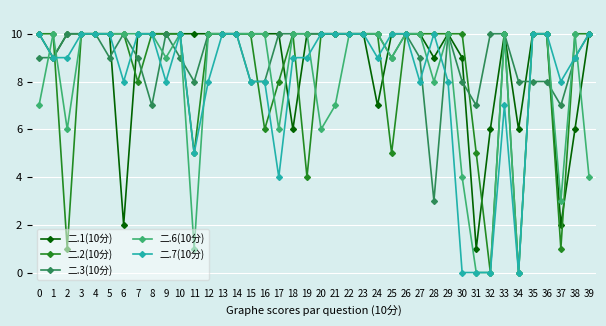

Reading left to right, extract all data points from this chart.

二.1(10分): 10	9	10	10	10	10	2	10	10	10	10	10	10	10	10	10	10	10	6	10	10	10	10	10	7	10	10	10	9	10	9	1	6	10	6	10	10	2	6	10
二.2(10分): 10	10	1	10	10	10	10	8	10	10	10	5	10	10	10	10	6	8	10	4	10	10	10	10	10	5	10	10	10	10	10	5	0	10	0	10	10	1	10	10
二.3(10分): 9	9	10	10	10	9	10	9	7	10	9	8	10	10	10	8	8	10	10	10	10	10	10	10	10	9	10	9	3	10	8	7	10	10	8	8	8	7	9	10
二.6(10分): 7	10	6	10	10	10	10	10	10	9	10	1	10	10	10	10	10	6	10	10	6	7	10	10	10	9	10	10	8	10	4	0	0	10	0	10	10	3	10	4
二.7(10分): 10	9	9	10	10	10	8	10	10	8	10	5	8	10	10	8	8	4	9	9	10	10	10	10	9	10	10	8	10	8	0	0	0	7	0	10	10	8	9	10